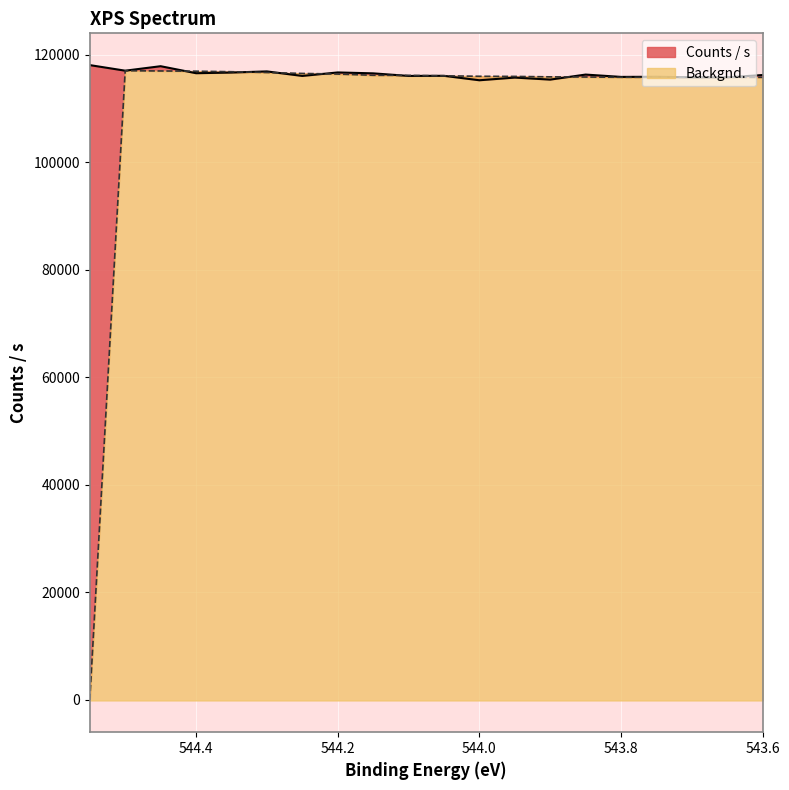

List the series in order of their peak value, highest first.

Counts / s, Backgnd.